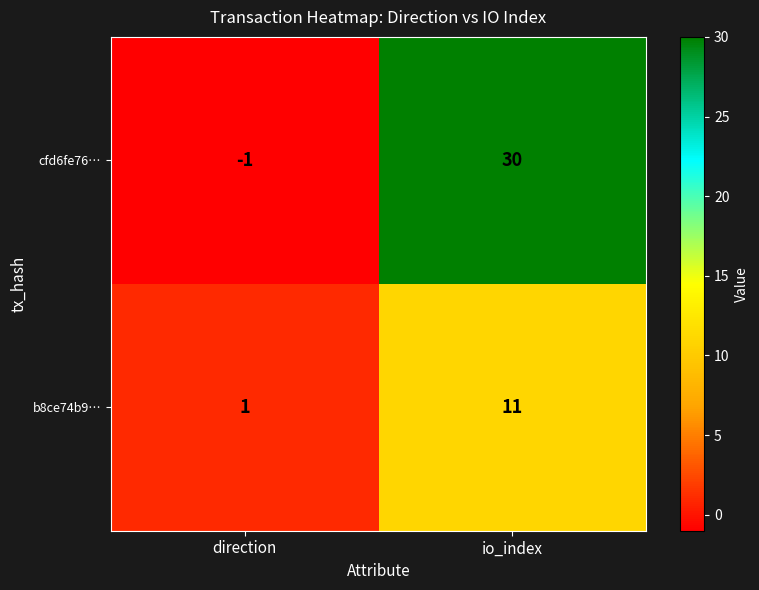

Reading left to right, what are all the values shown in this chart?

cfd6fe76…: direction=-1	io_index=30
b8ce74b9…: direction=1	io_index=11